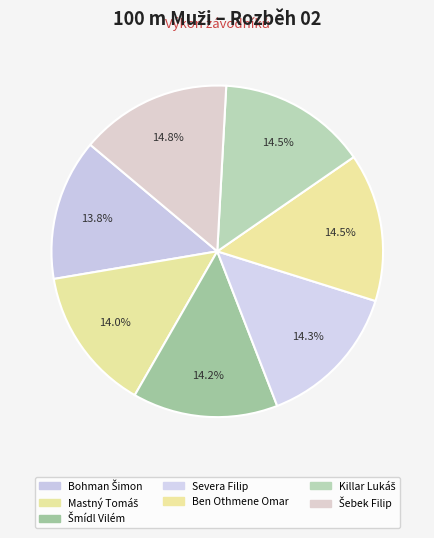

What percentage is the Bohman Šimon slice, to the nearest percent?

14%